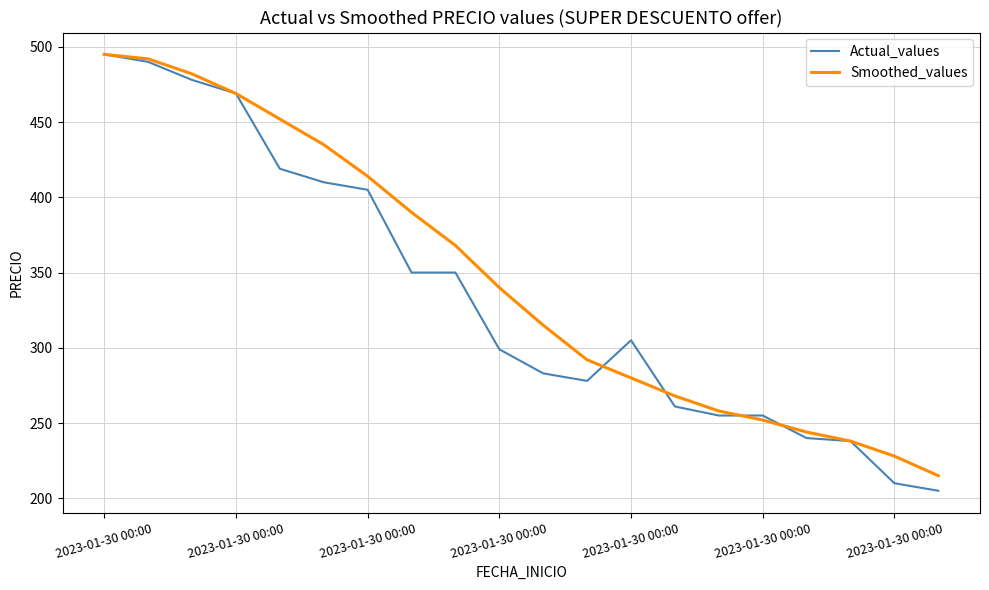

Which series has the largest range (max minus min)?

Actual_values